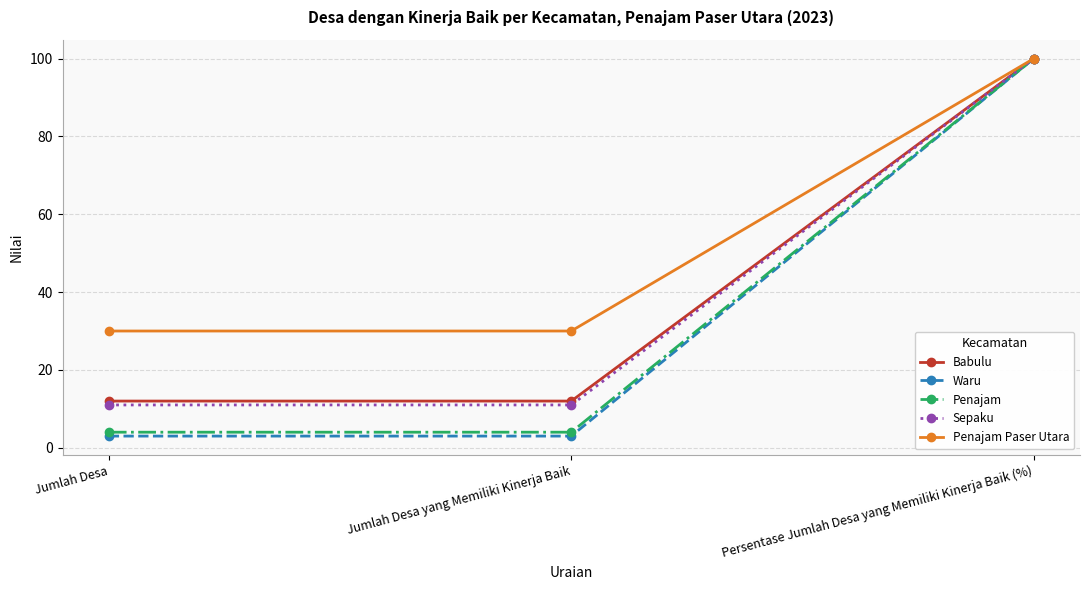

Rank the series at Jumlah Desa yang Memiliki Kinerja Baik from lowest to highest value.

Waru, Penajam, Sepaku, Babulu, Penajam Paser Utara